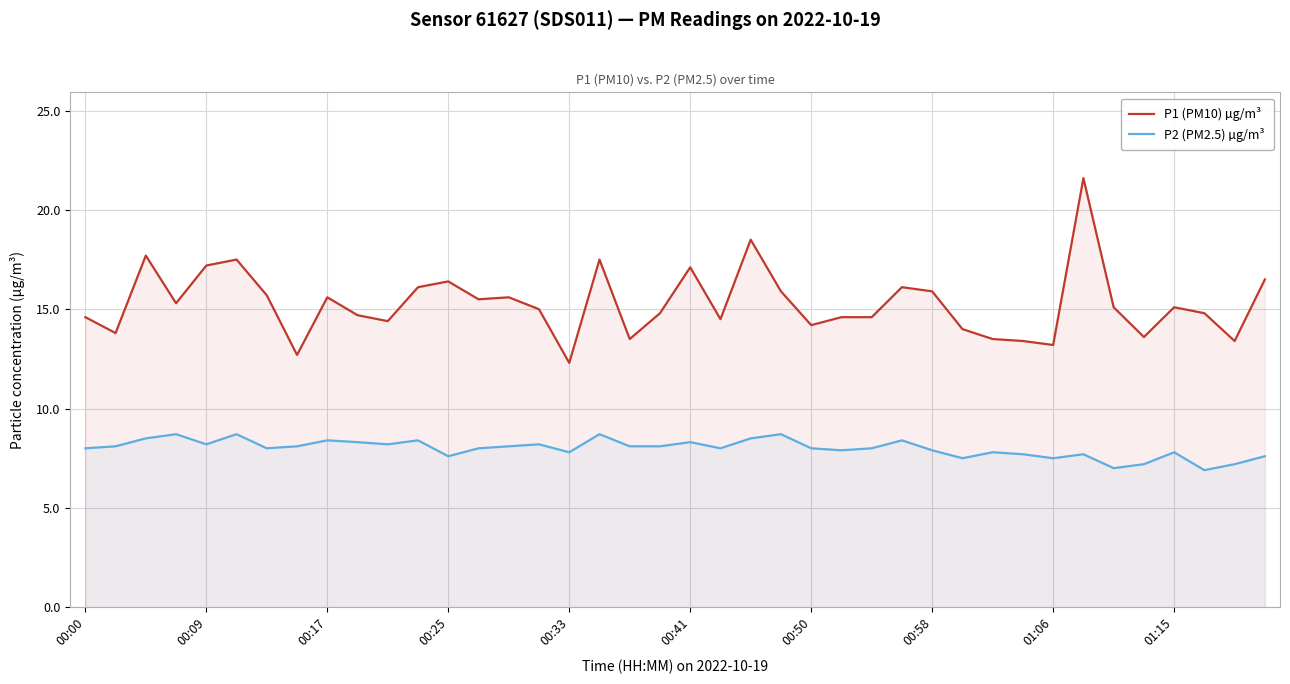

Which series has the largest range (max minus min)?

P1 (PM10) µg/m³